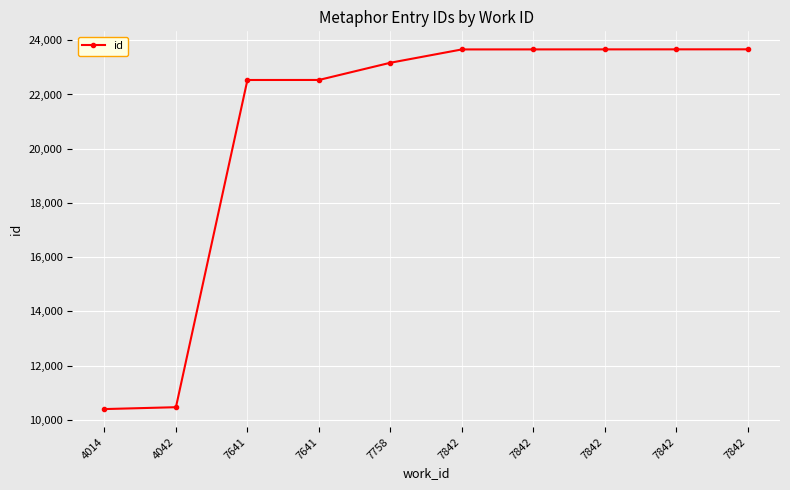

Reading right to left, transcribe all the data shown in this chart.

23666	23665	23664	23663	23662	23171	22536	22535	10468	10399